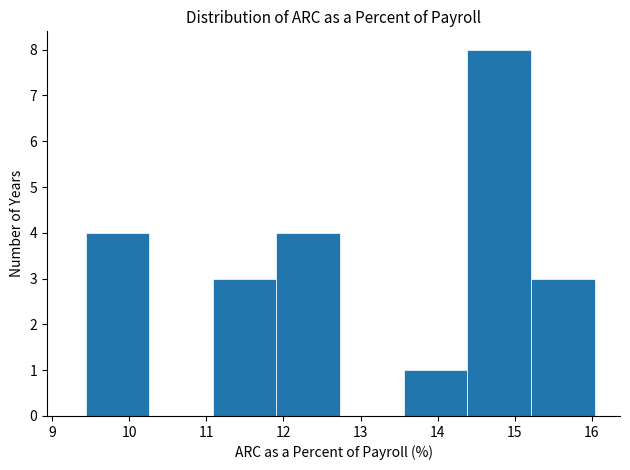

Reading left to right, list every bar in this chart as the range it spans on the x-axis followed by its height. Neither the bar edges nor the heights are printed on the chart, so give them approximately, as read against the axes.

9.4 to 10.3: 4
10.3 to 11.1: 0
11.1 to 11.9: 3
11.9 to 12.7: 4
12.7 to 13.6: 0
13.6 to 14.4: 1
14.4 to 15.2: 8
15.2 to 16.0: 3